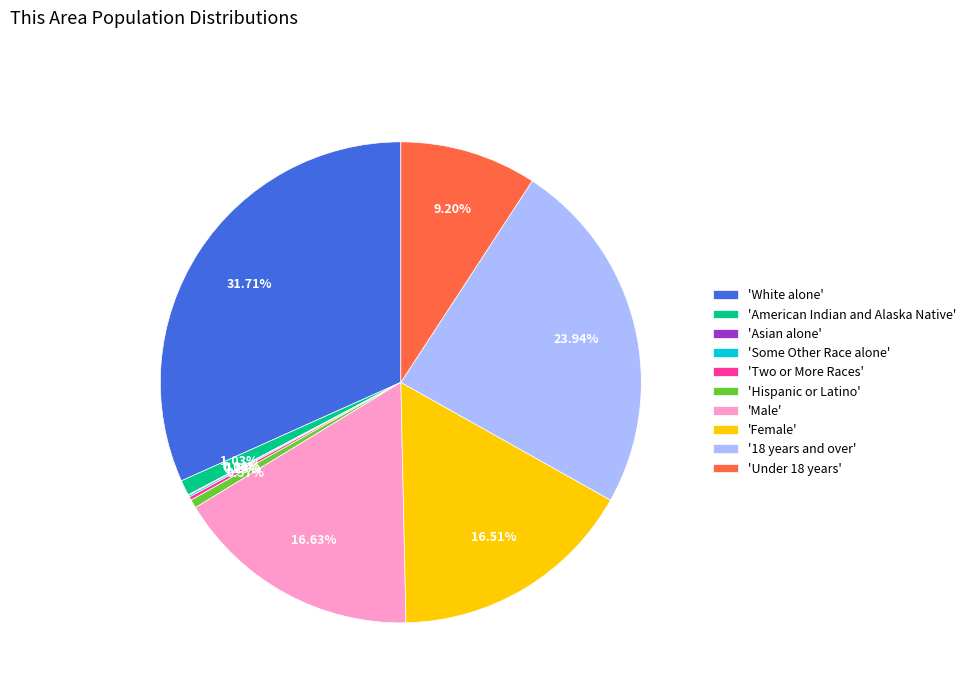

Which has a higher value, '18 years and over' or 'Under 18 years'?

'18 years and over'